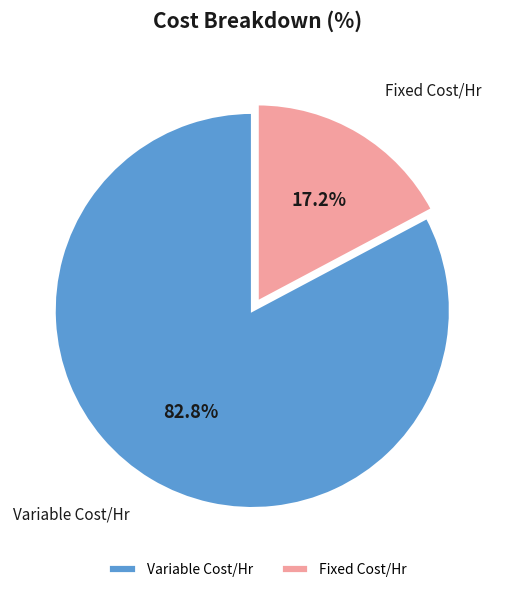

To the nearest percent, what is the difference between the largest and smallest slice percentages?

66%